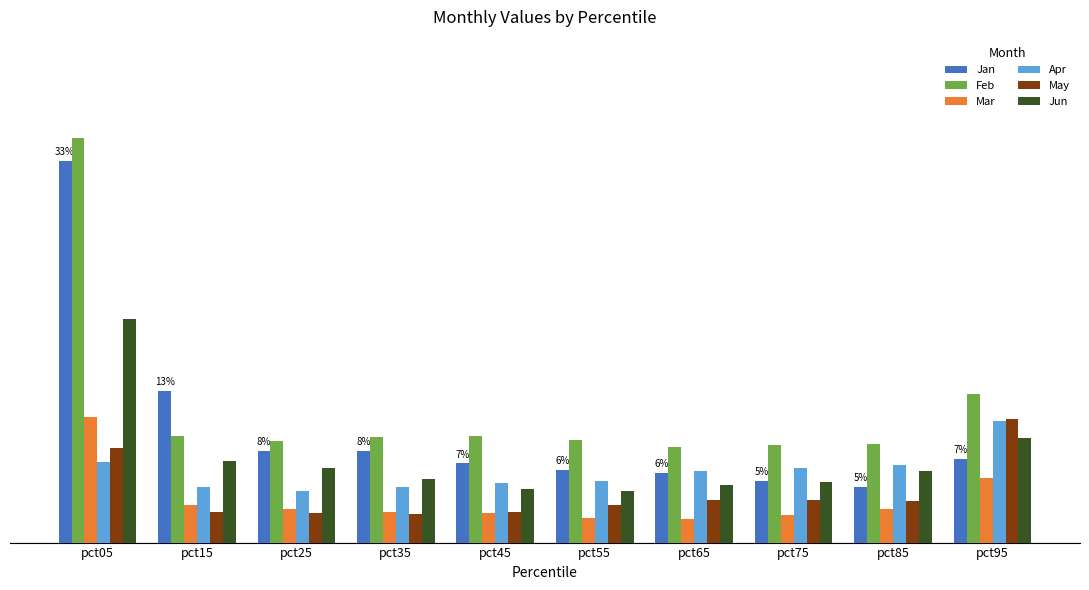

Which label corresponds to the largest value in the chart?

pct05